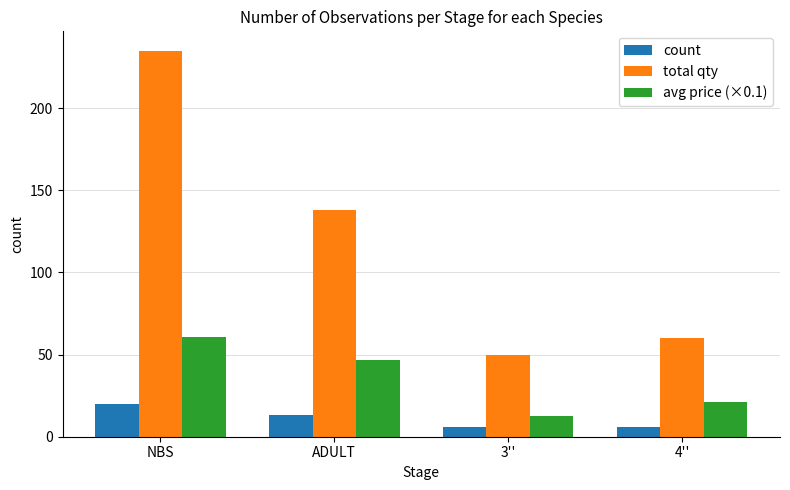

Reading right to left, transcribe all the data shown in this chart.

count: 6.0	6.0	13.0	20.0
total qty: 60.0	50.0	138.0	235.0
avg price (×0.1): 21.3	12.5	47.0	60.9